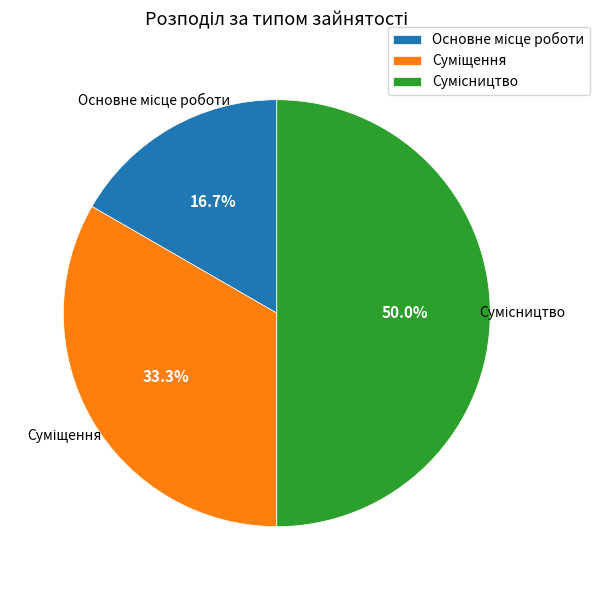

How many slices are in this pie chart?

3